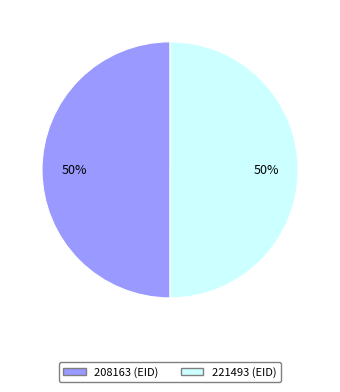

To the nearest percent, what percentage of the pie is 208163?

50%